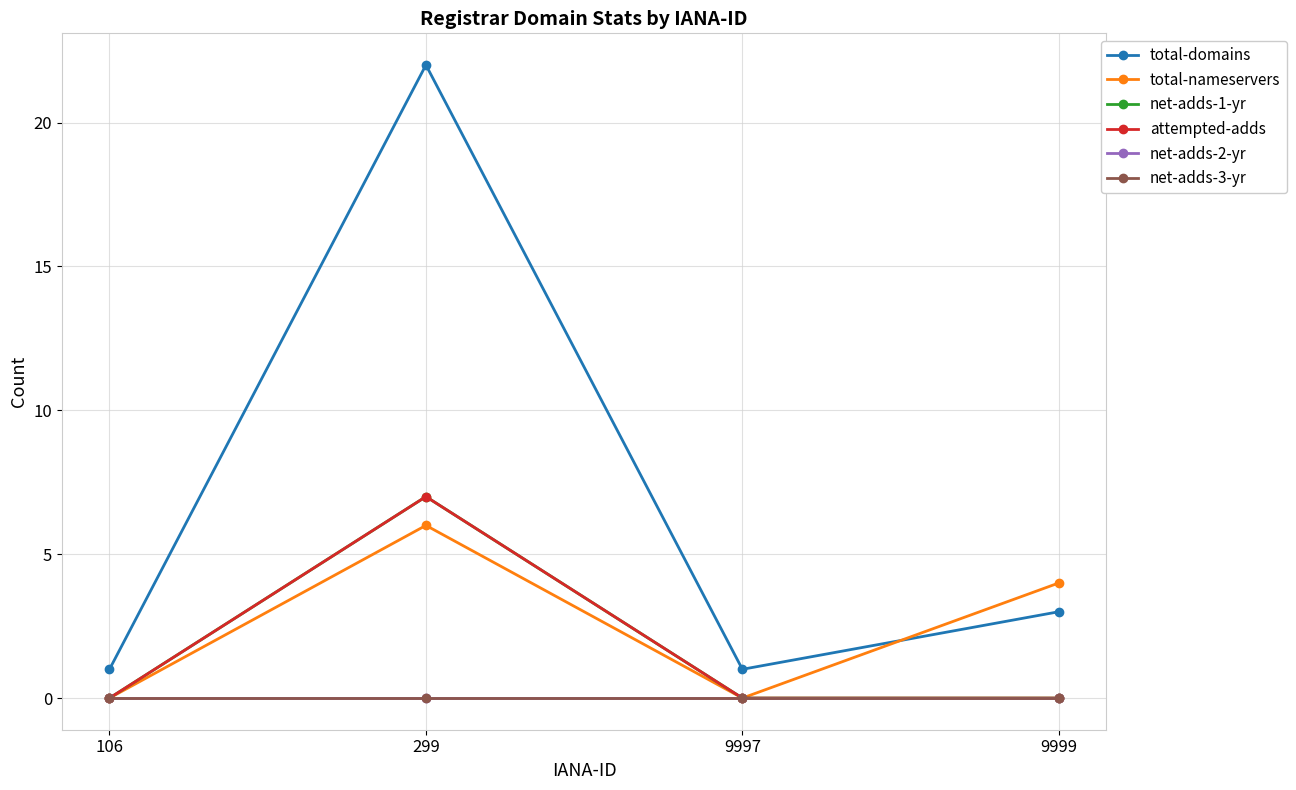

Is this an area chart (filled region under the line)?

No